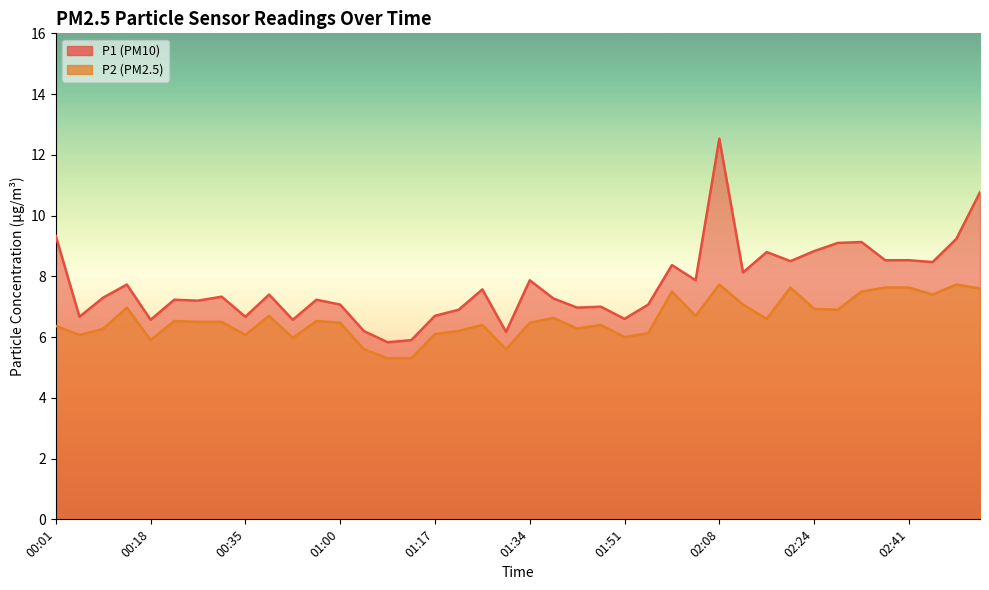

Which label corresponds to the smallest value in the chart?

01:09